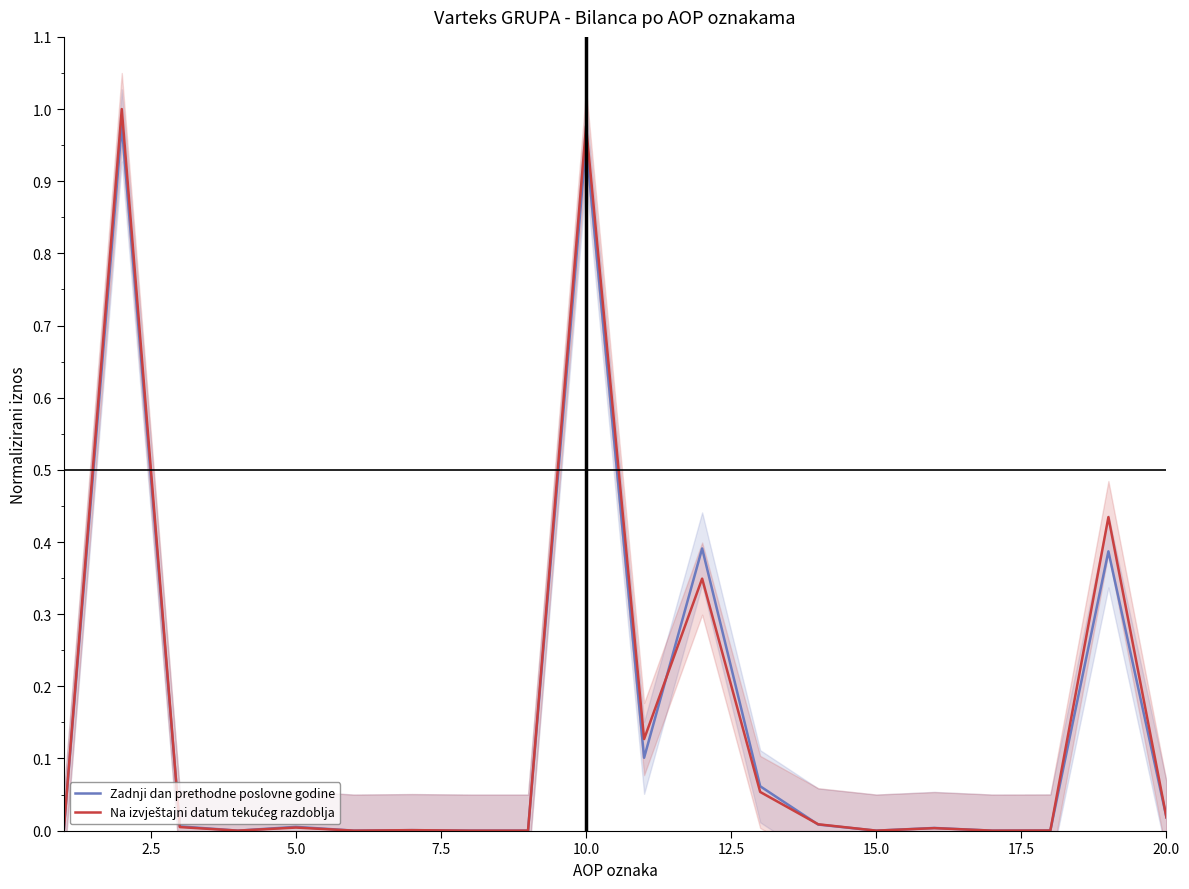

Rank the series by their maximum value, from highest to lowest.

Na izvještajni datum tekućeg razdoblja, Zadnji dan prethodne poslovne godine